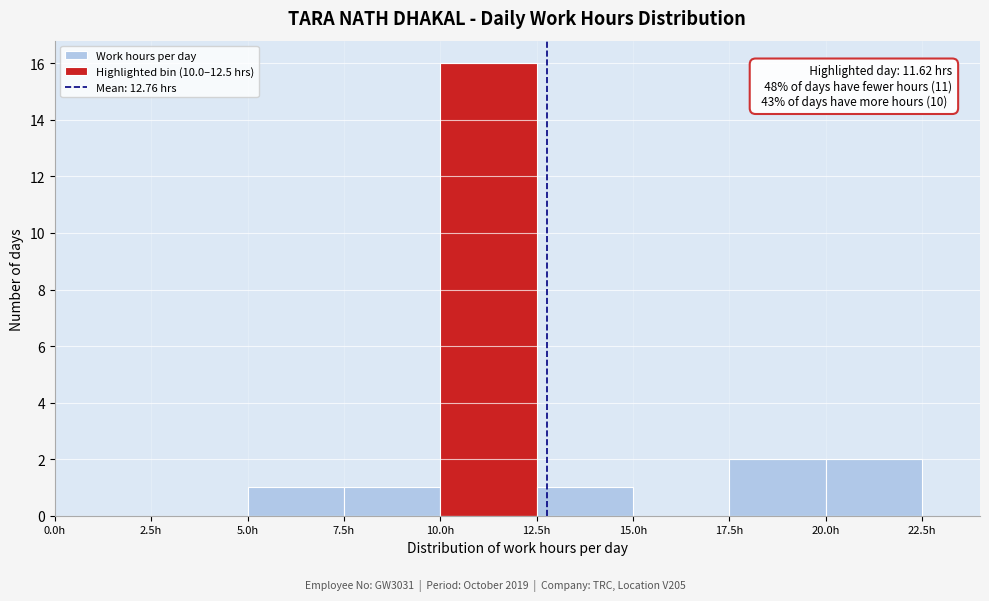

Which range on the x-axis has the tallest bar?

10.0 to 12.5